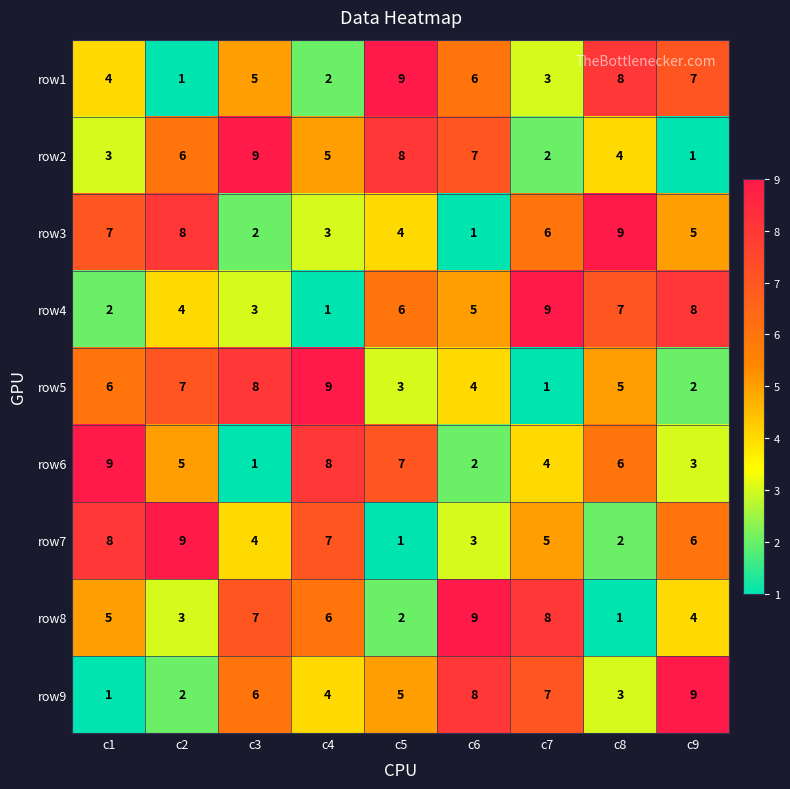

What is the smallest value displayed?

1